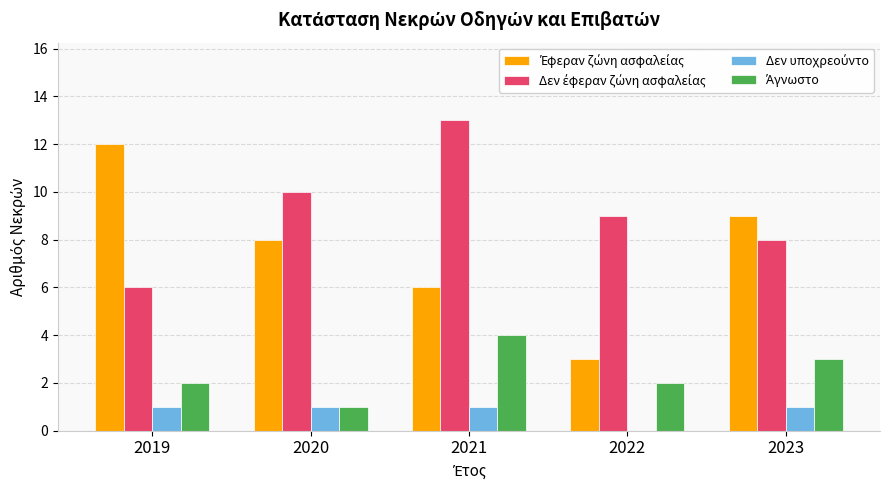

Which category has the highest value across all series?

2021